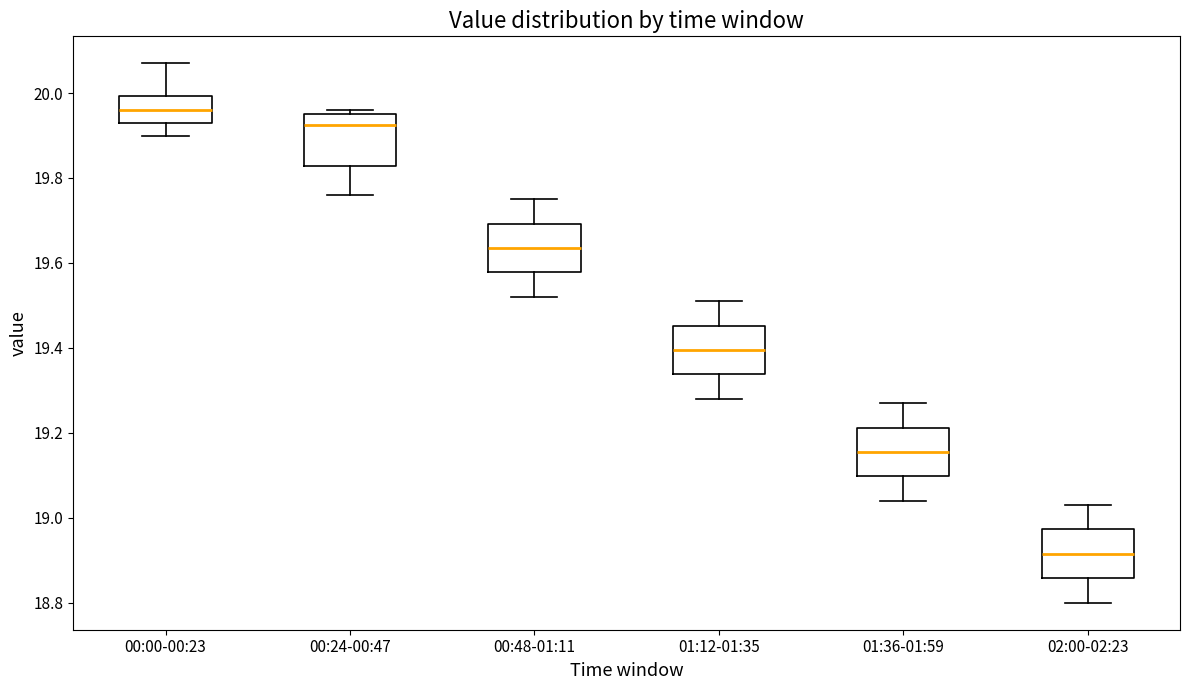

Which box has the highest median line?

00:00-00:23